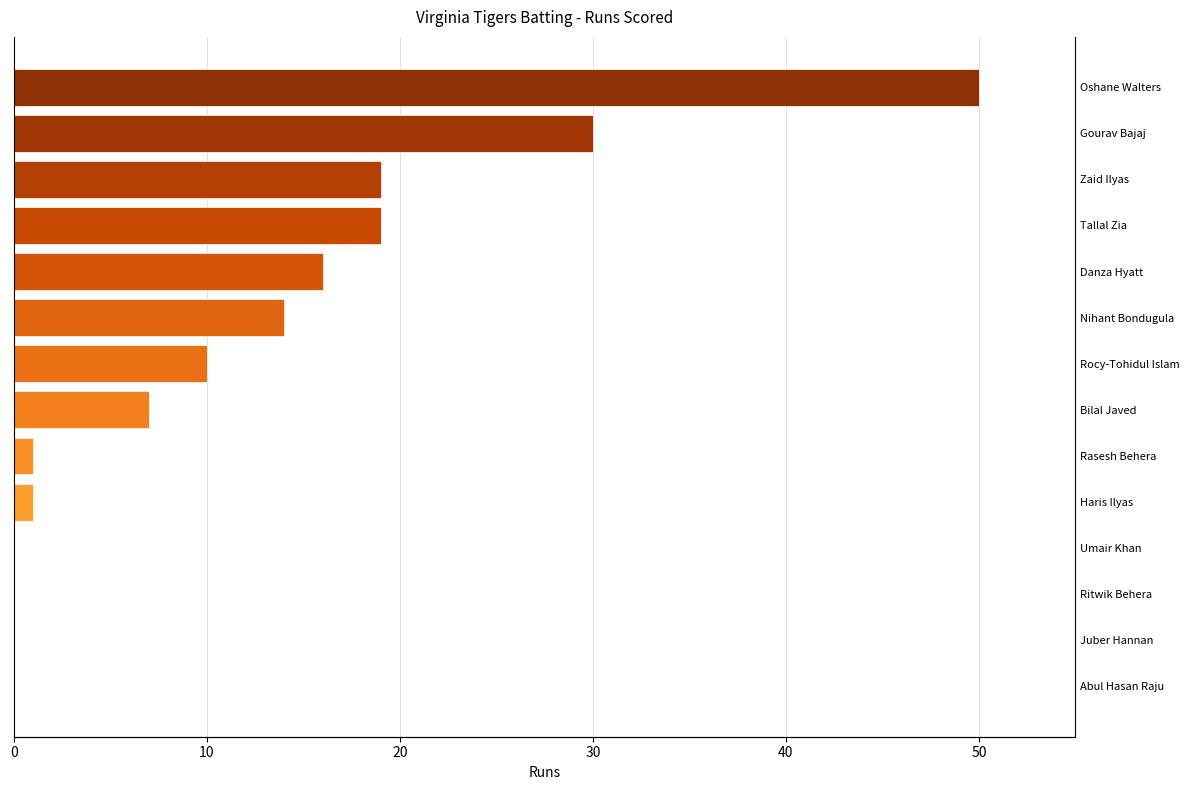

Between Haris Ilyas and Tallal Zia, which is larger?

Tallal Zia